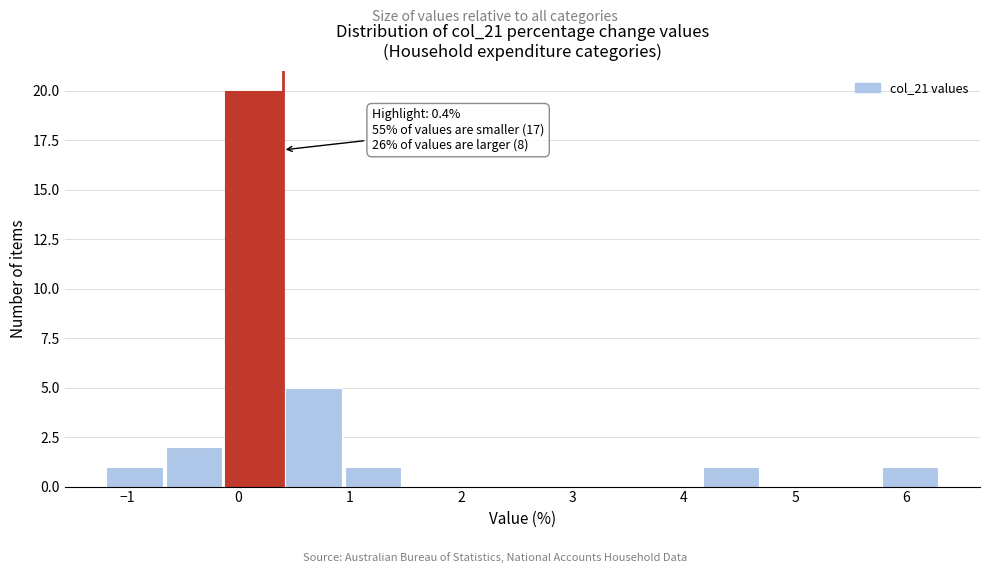

Which range on the x-axis has the tallest bar?

-0.1 to 0.4